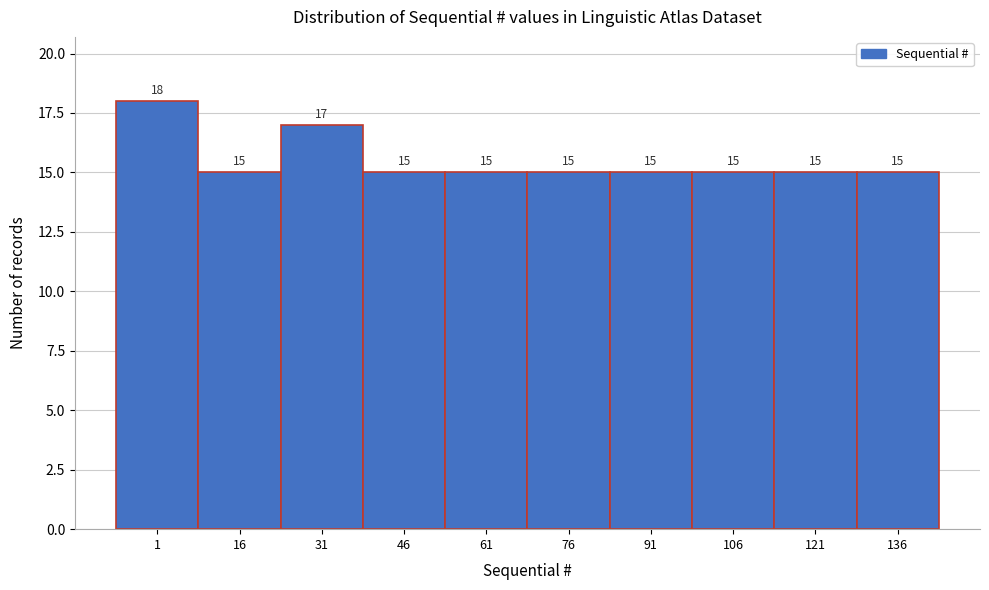

Reading left to right, what are all the values shown in this chart?

18	15	17	15	15	15	15	15	15	15